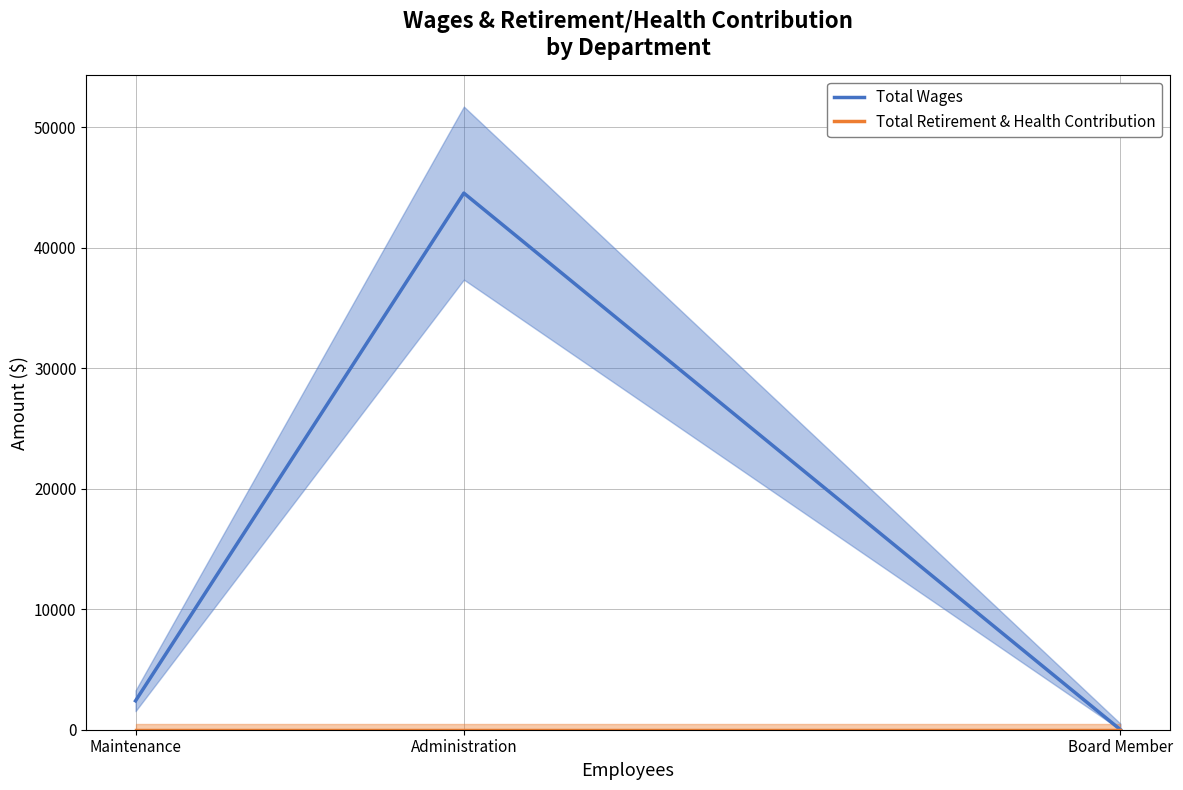

How many categories are shown in the chart?

3